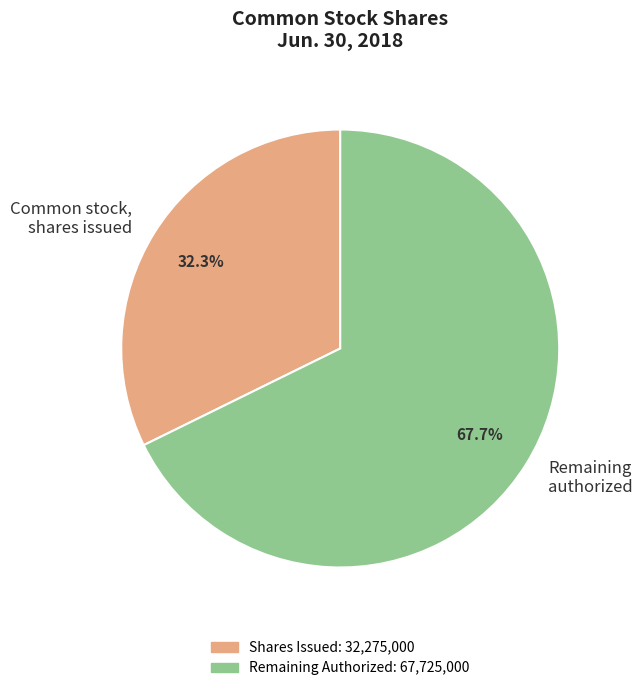

Which category accounts for the majority?

Remaining authorized